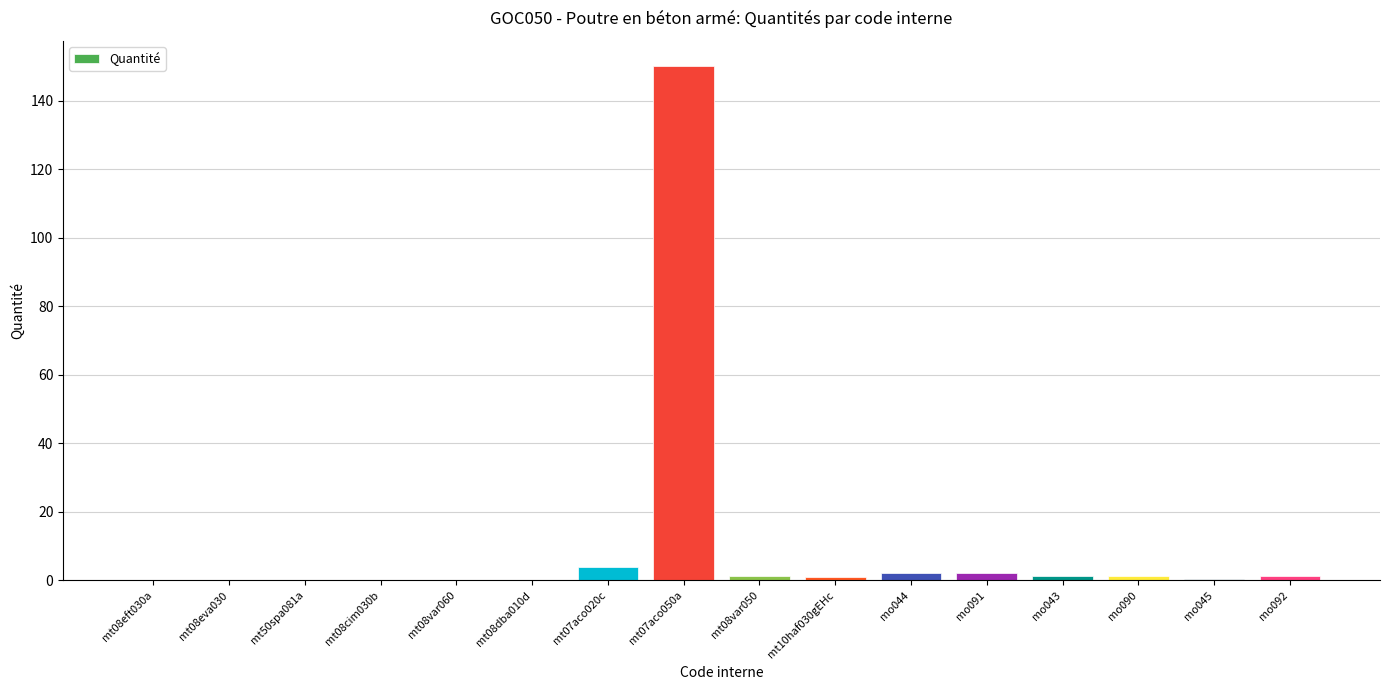

Are the bars grouped side by side (vs. stacked)?

No